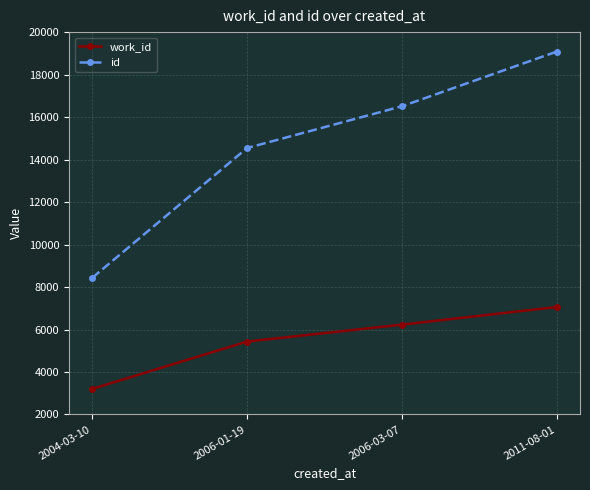

Reading left to right, transcribe all the data shown in this chart.

work_id: 2004-03-10=3206	2006-01-19=5434	2006-03-07=6231	2011-08-01=7060
id: 2004-03-10=8435	2006-01-19=14544	2006-03-07=16509	2011-08-01=19083